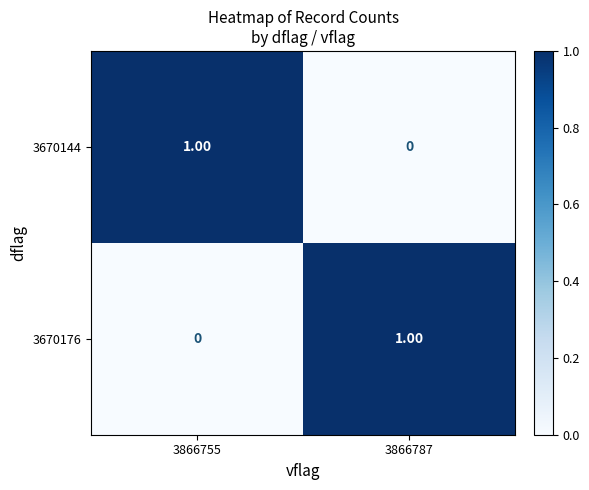

Count the number of data series in this chart.

2